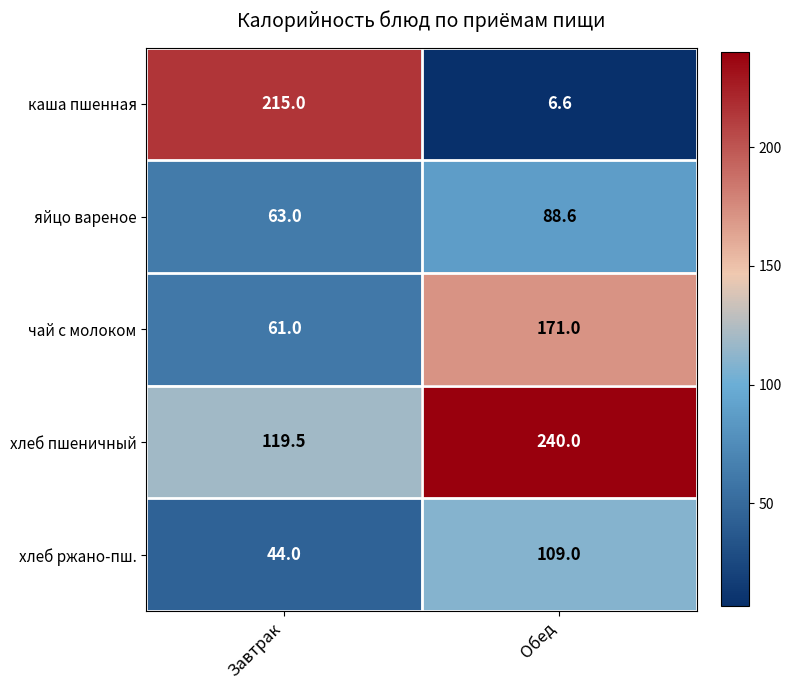

At which category does the chart reach its minimum across all series?

Обед